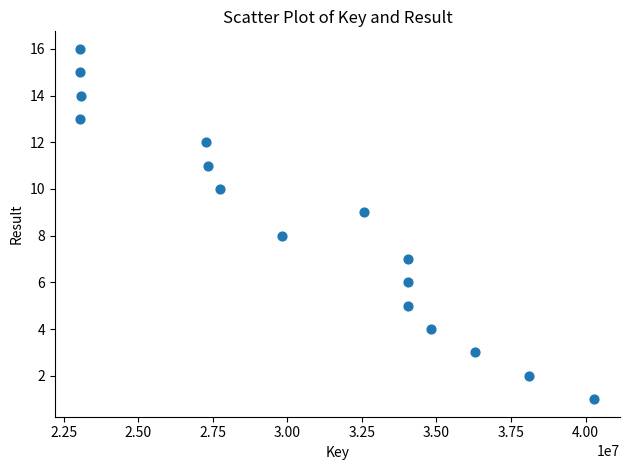

What is the range of X values (max minus min)?

17230133